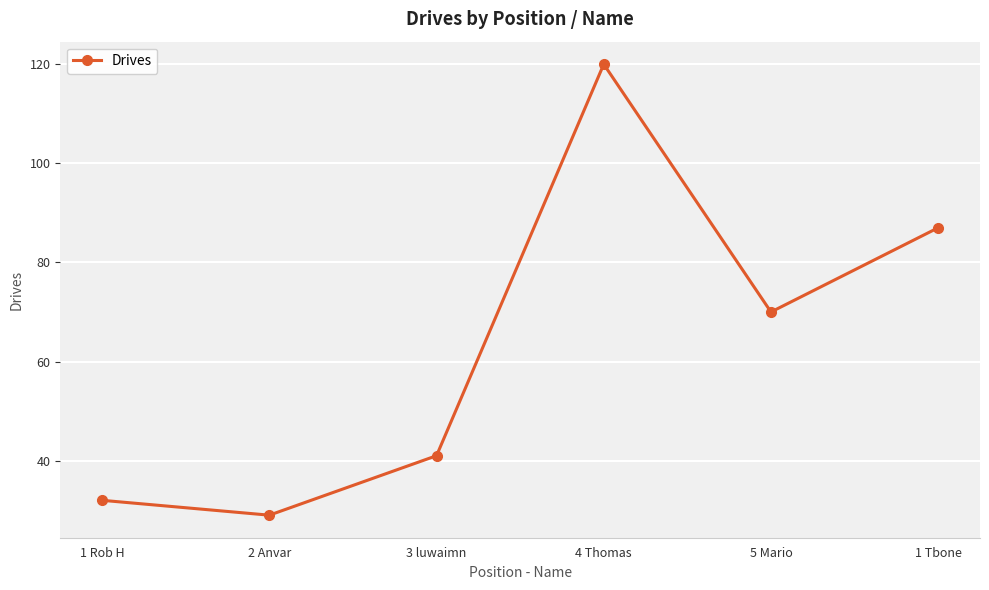

What is the label of the 2nd point from the left?

2 Anvar